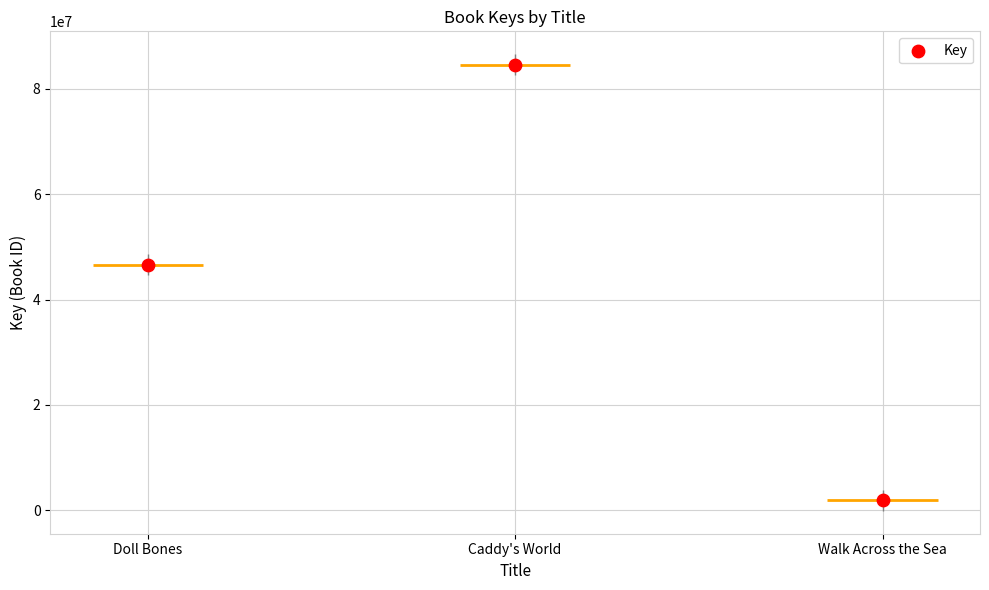

What is the change in value from Doll Bones to Caddy's World?

+37966330